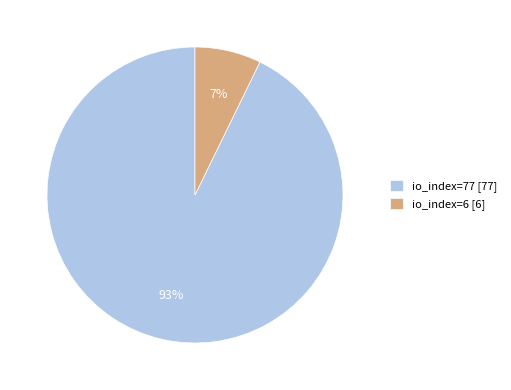

To the nearest percent, what is the difference between the io_index=77 and io_index=6 slice percentages?

86%